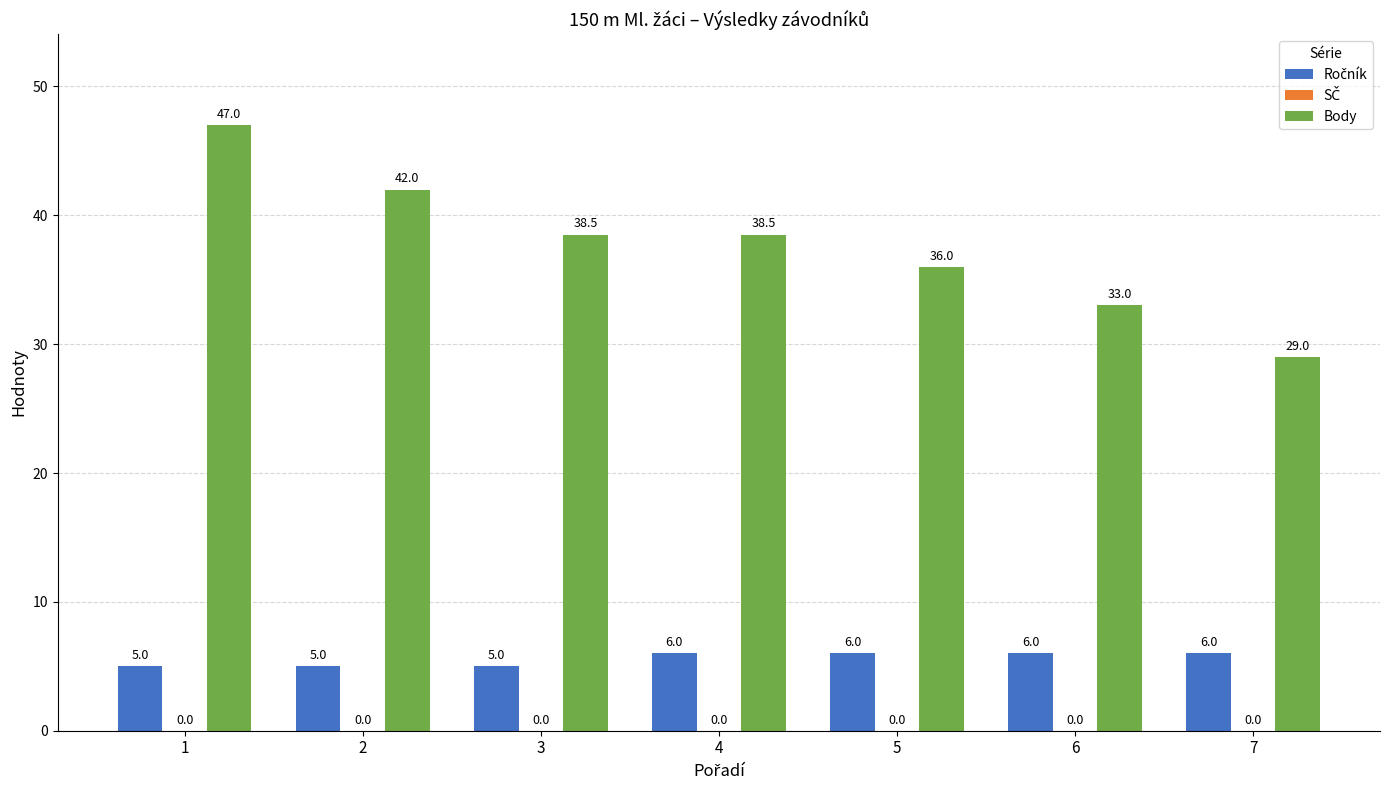

Between 1 and 5, which series saw the biggest shift?

Body